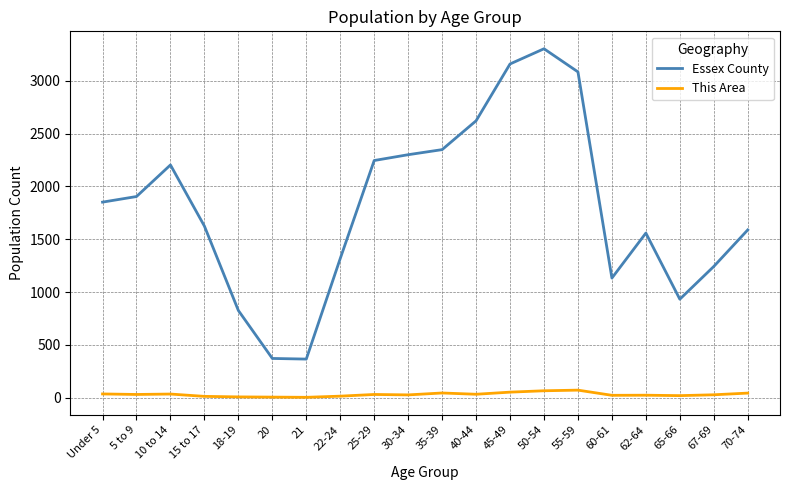

At how many categories does at least one series exceed 2993?

3